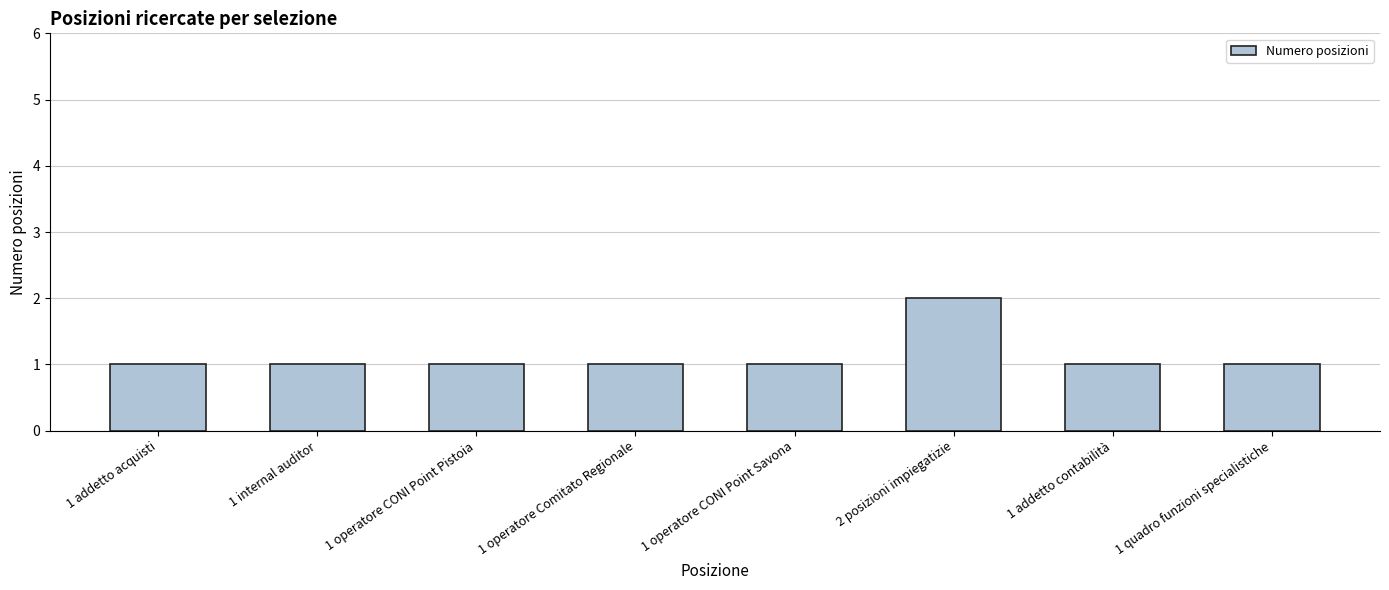

How many series are shown in this chart?

1